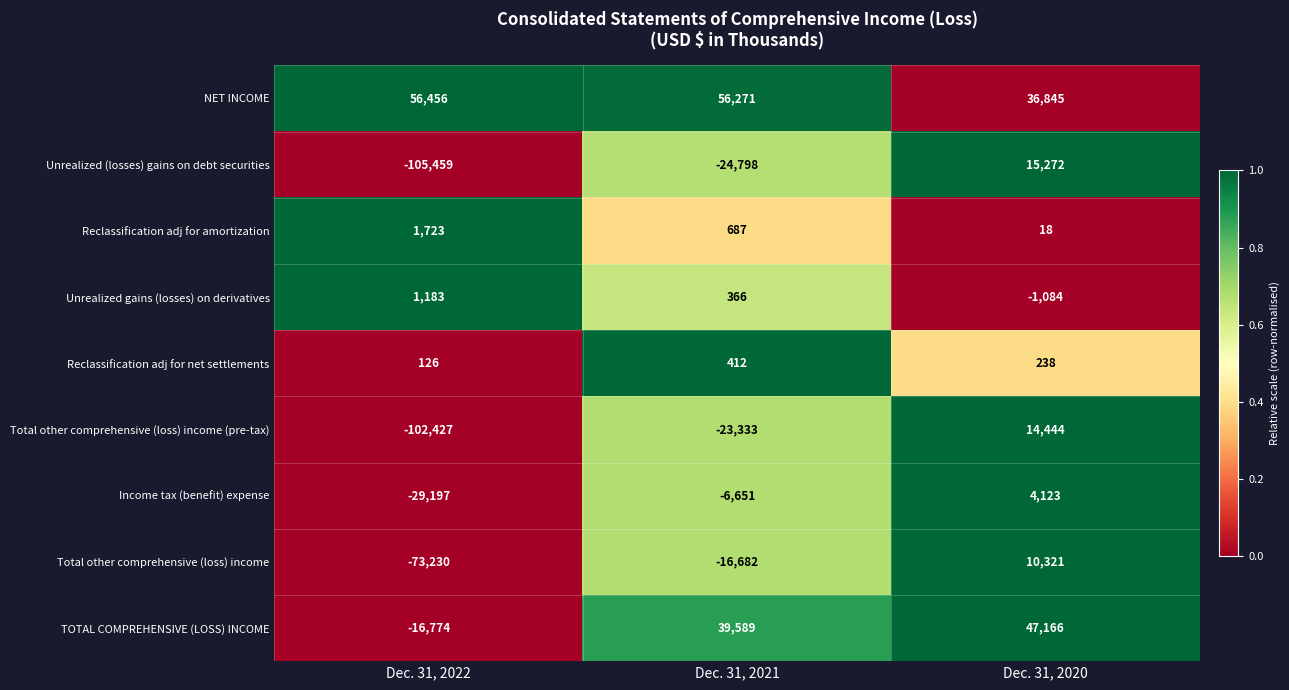

What is the sum of all Unrealized gains (losses) on derivatives values?

465